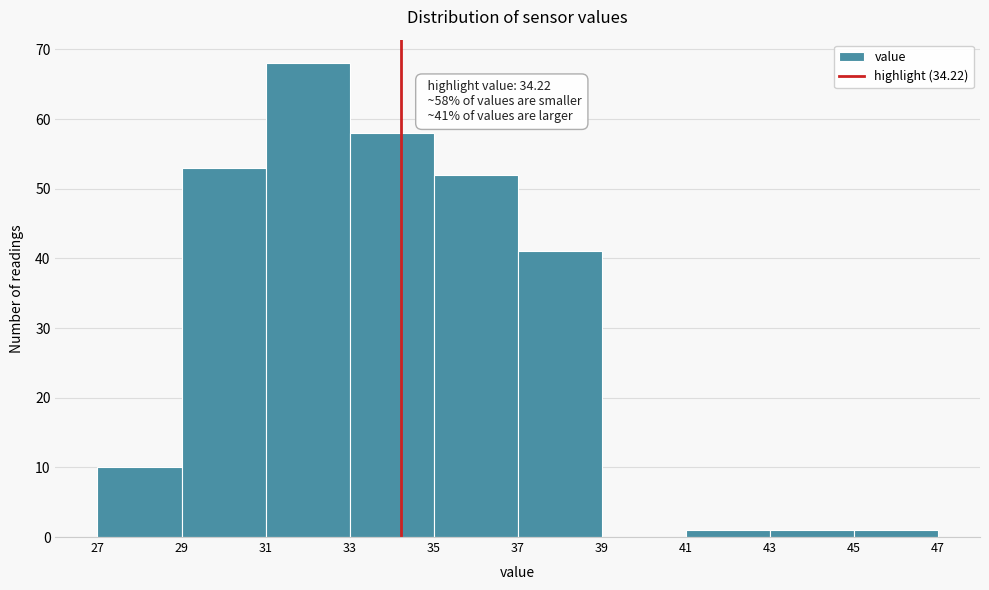

Which range on the x-axis has the tallest bar?

31 to 33